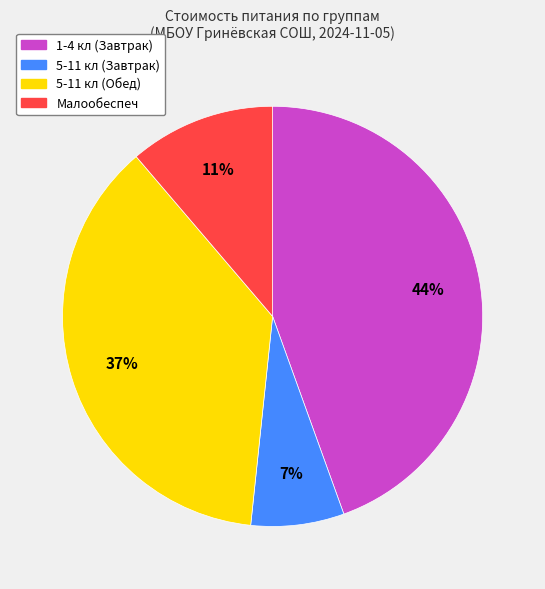

What percentage is the Малообеспеч slice, to the nearest percent?

11%